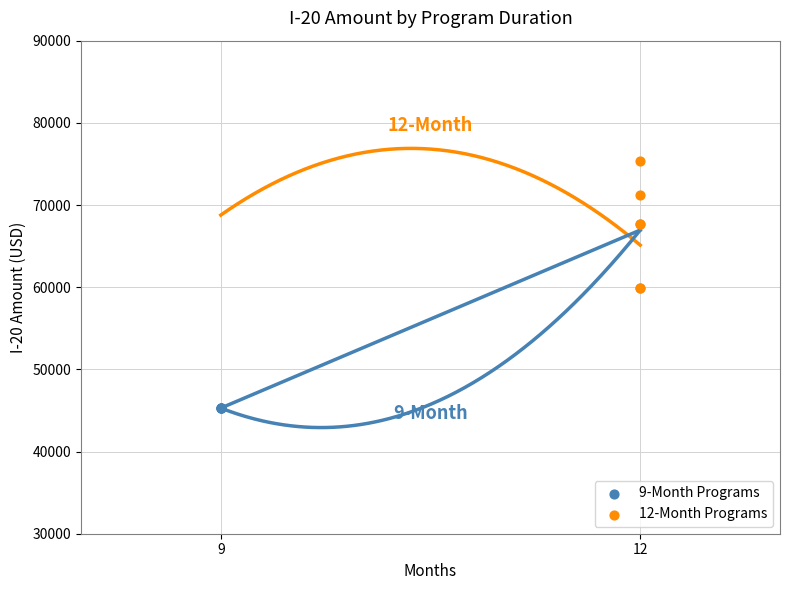

Which series reaches the minimum Y coordinate?

9-Month Programs